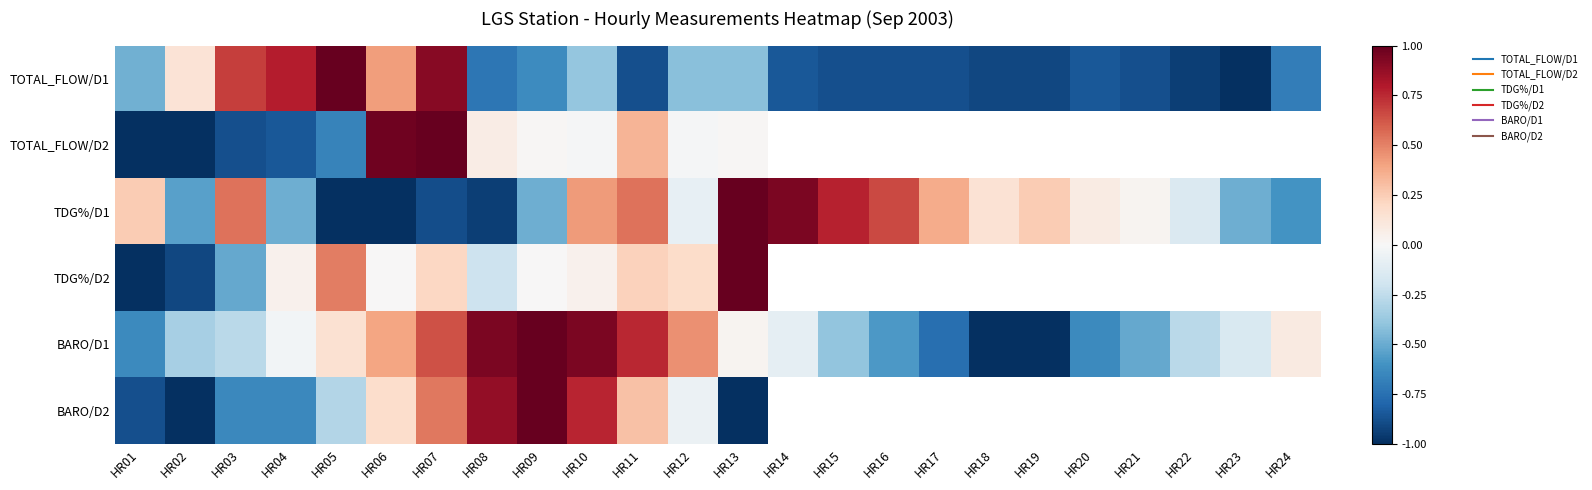

Rank the categories by BARO/D2 value from lowest to highest.

HR02, HR13, HR01, HR03, HR04, HR05, HR12, HR06, HR11, HR07, HR10, HR08, HR09, HR14, HR15, HR16, HR17, HR18, HR19, HR20, HR21, HR22, HR23, HR24